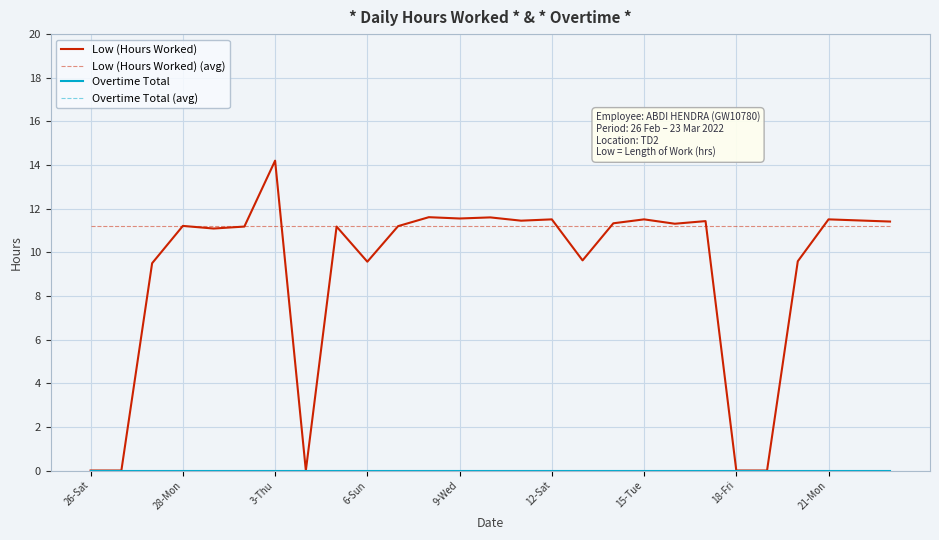

Which series has the largest total across all categories?

Low (Hours Worked) (avg)